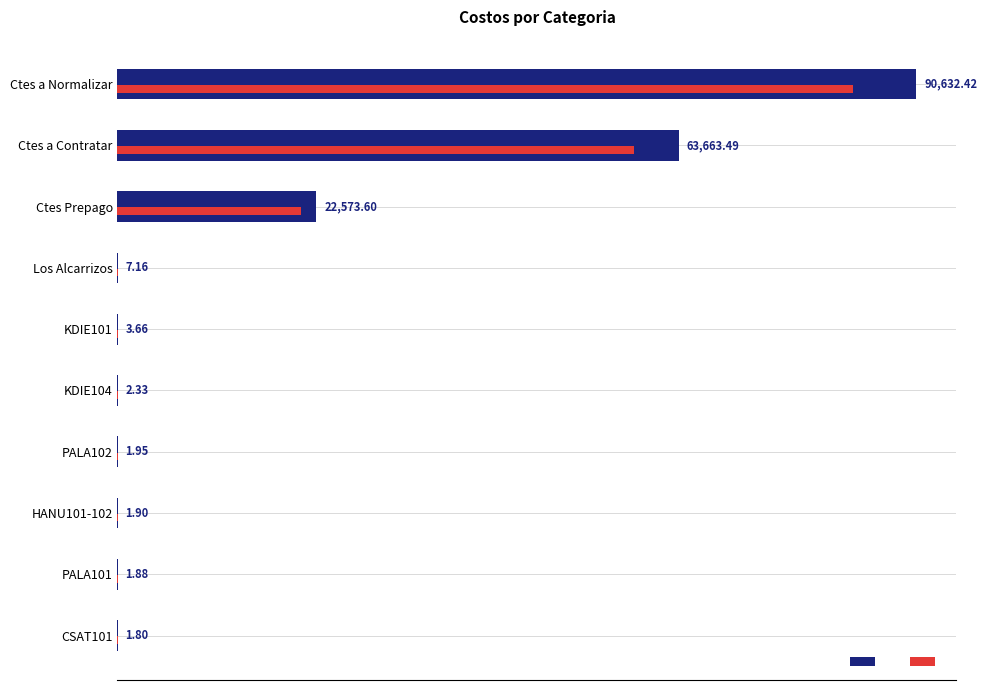

At which category is the sum across all series the highest?

Ctes a Normalizar